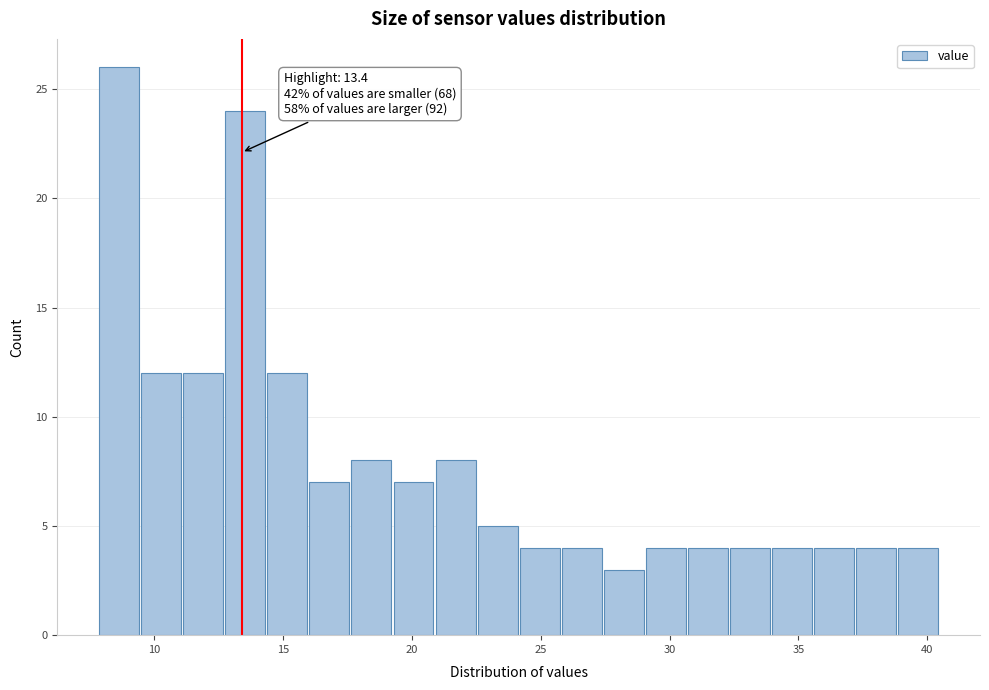

Read against the x-axis, roughly where is the centre of the tallest bar?

8.5